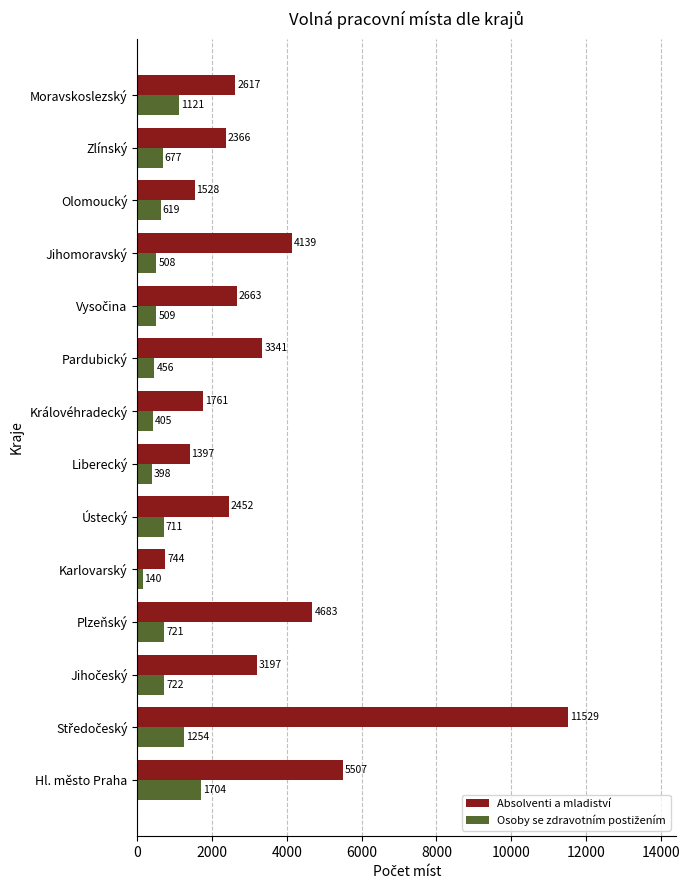

What is the difference between the second highest and minimum values in the Absolventi a mladiství series?

4763